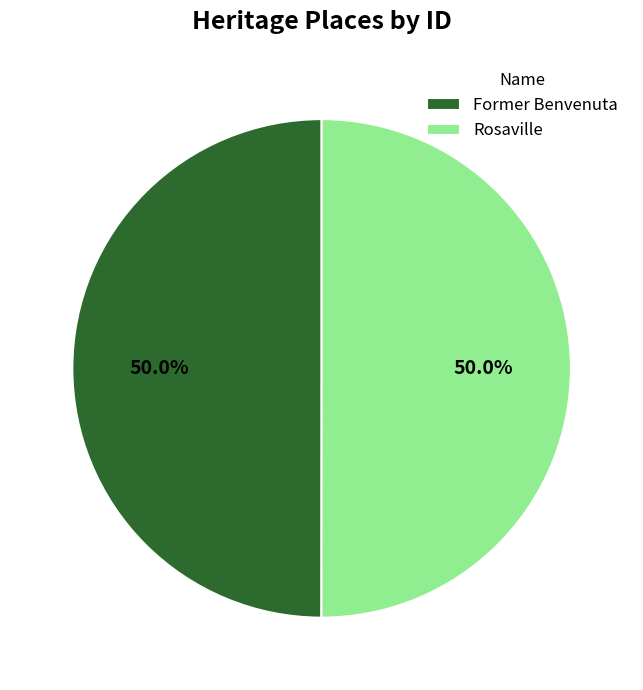

To the nearest percent, what is the combined percentage of Rosaville and Former Benvenuta?

100%